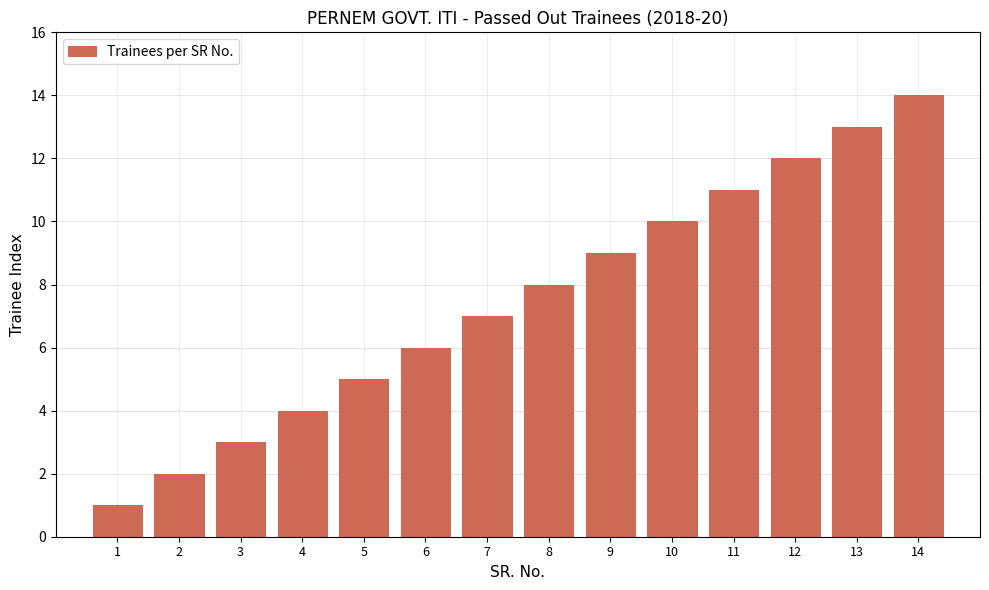

The chart shows a value of 14 at 14. True or false?

True